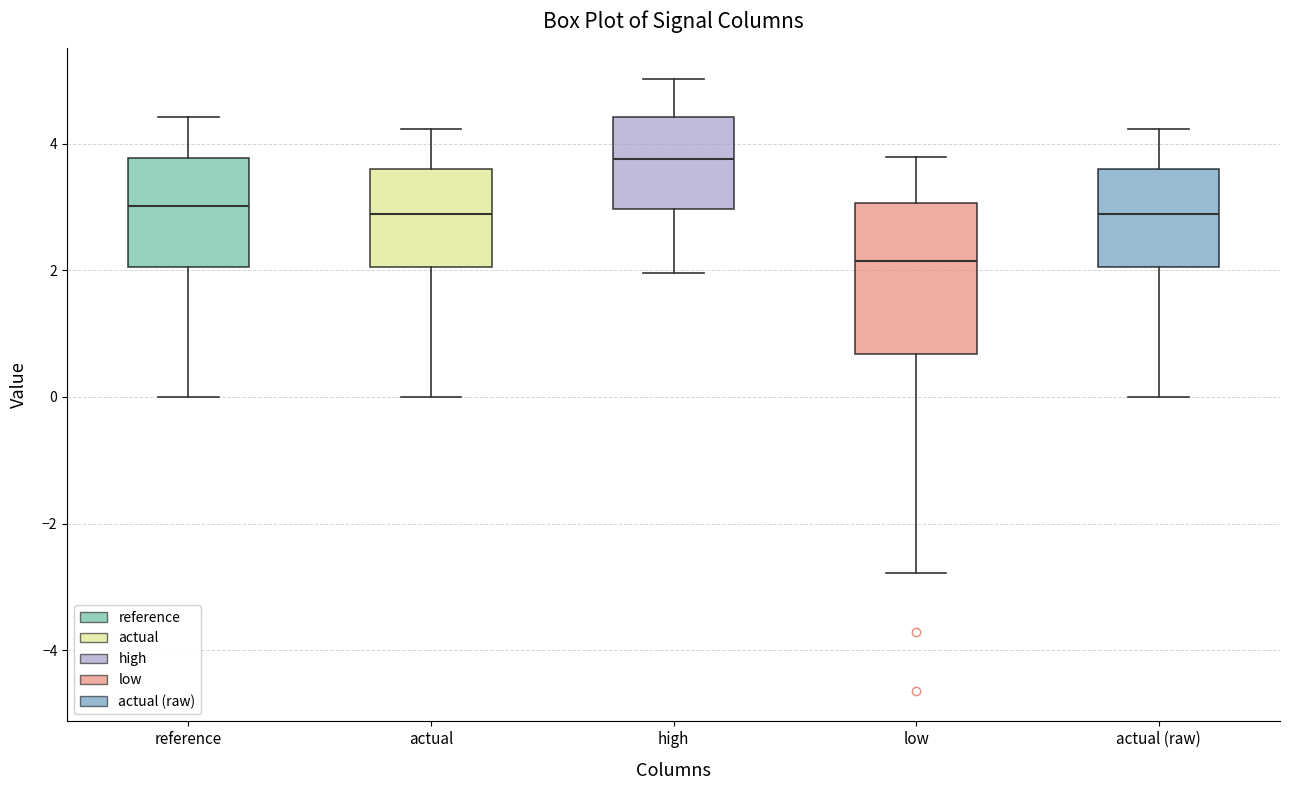

Where is the lower edge of the box for actual on the y-axis? The values are not printed on the chart, so give them approximately, as read against the axis.

2.0